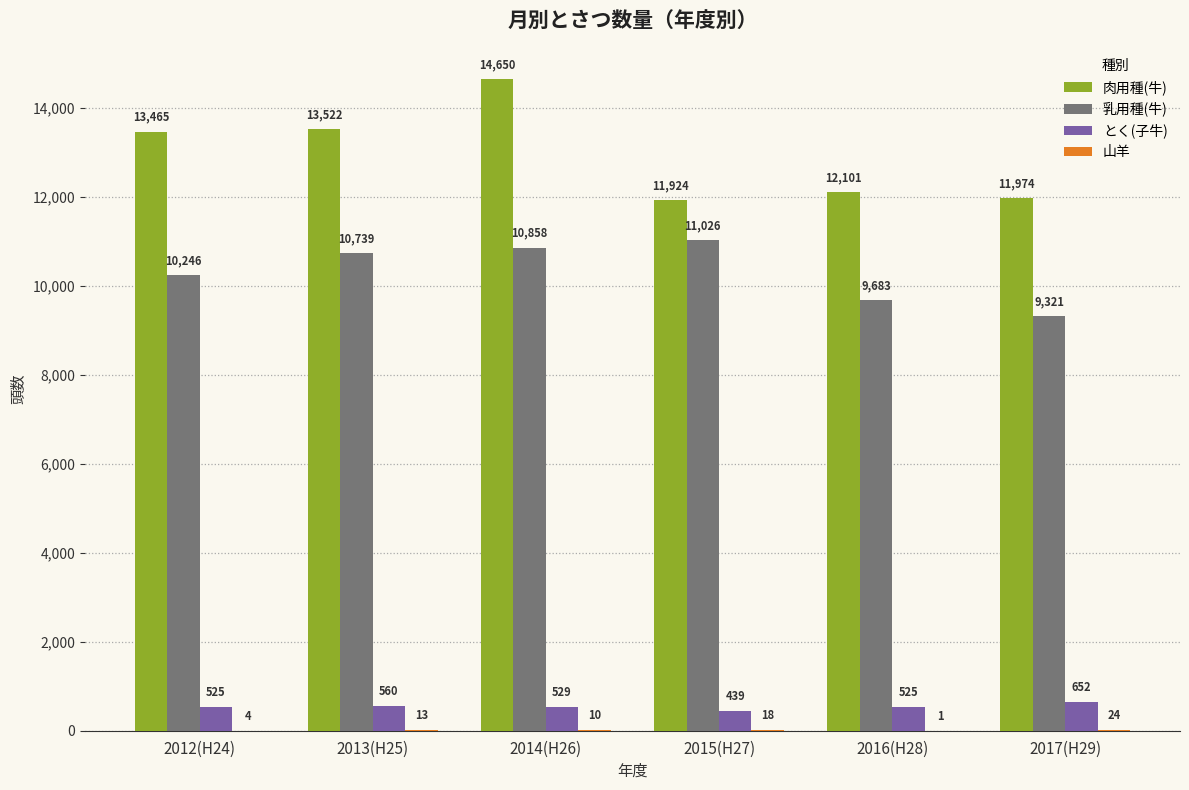

At which label does とく(子牛) first exceed 529?

2013(H25)